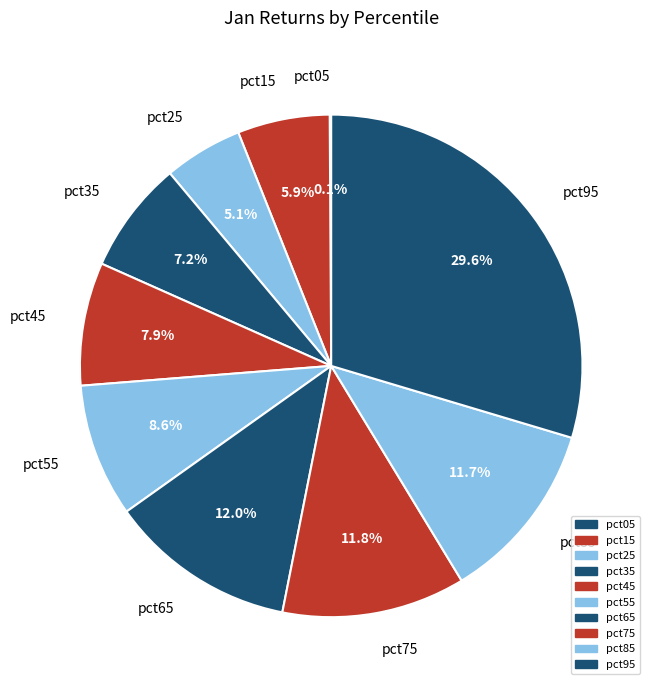

Which category has the biggest portion of the pie?

pct95